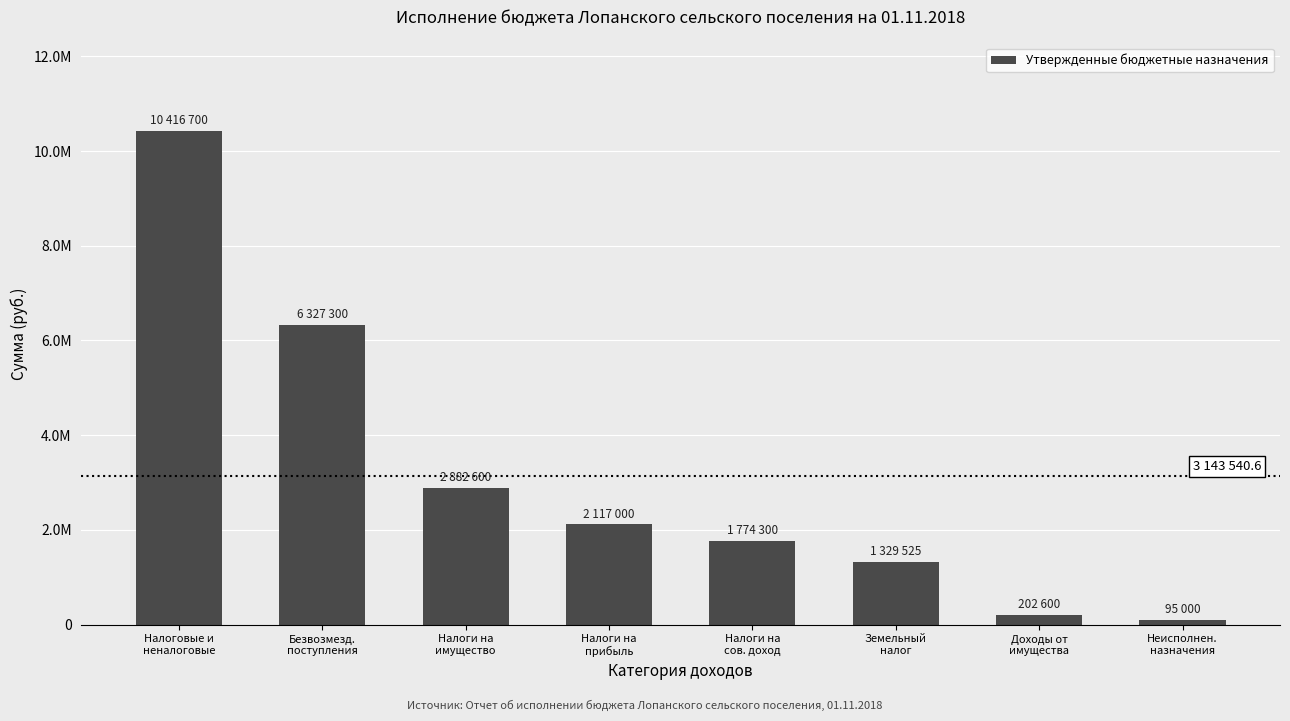

What position from the left is Налоги на
имущество?

3